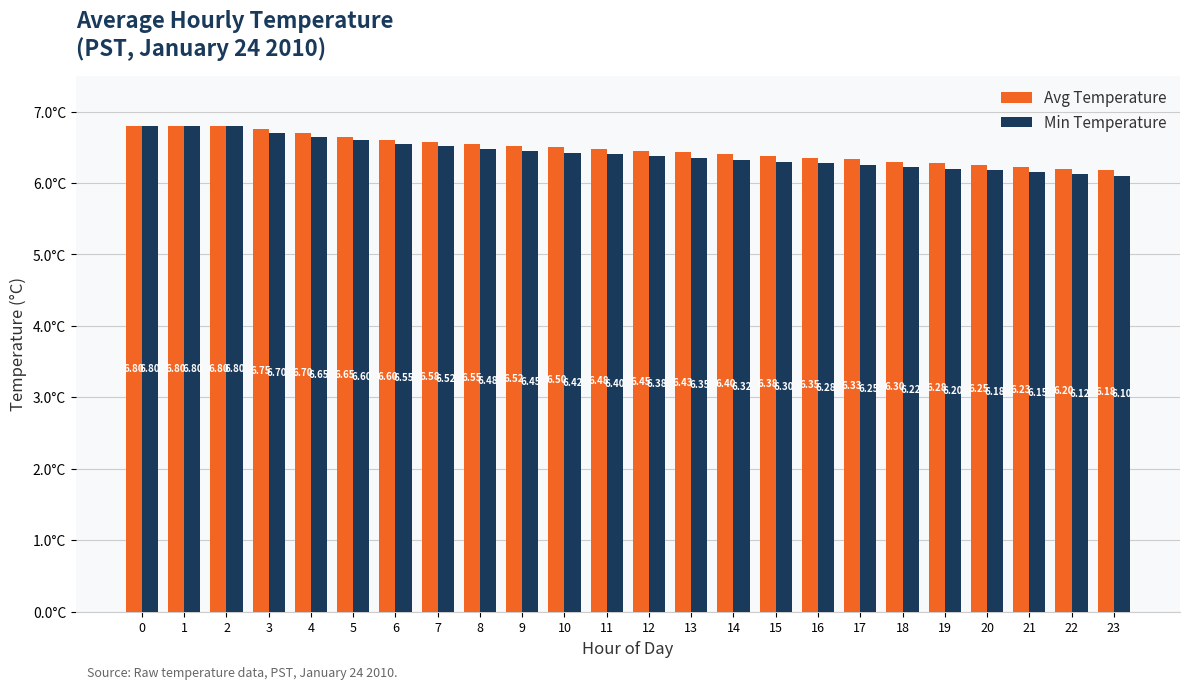

What is the difference between the maximum and minimum values in the Avg Temperature series?

0.6